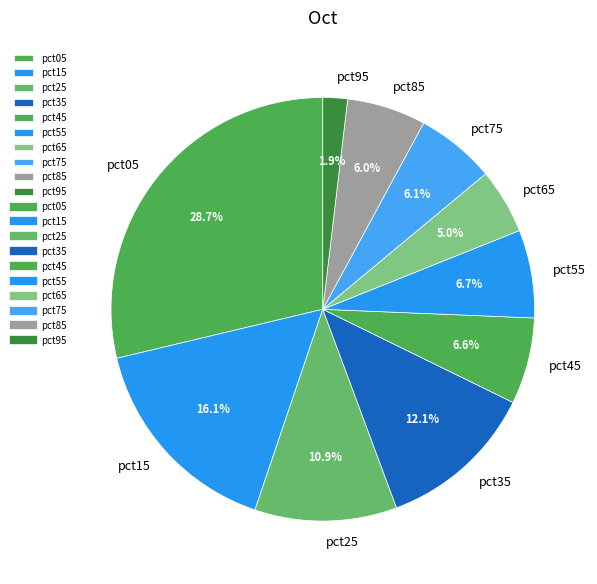

Between pct35 and pct55, which is larger?

pct35